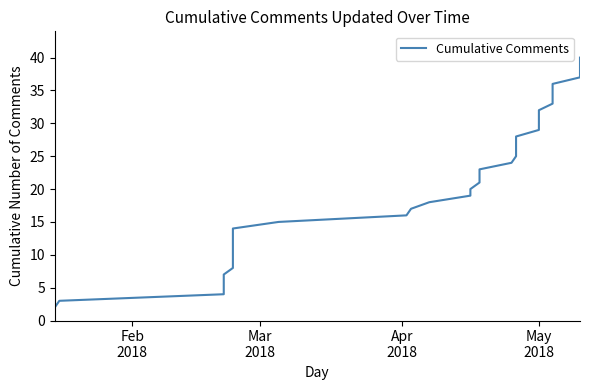

True or false: there are more than 0 points higher than both neighbors.

False